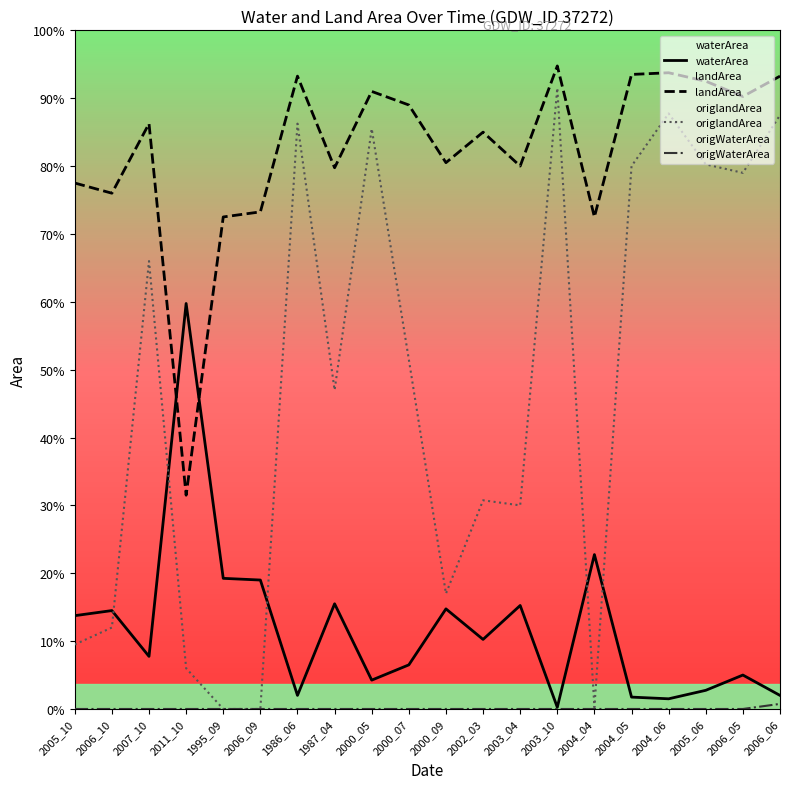

At which category does waterArea reach its first local valley?

2007_10